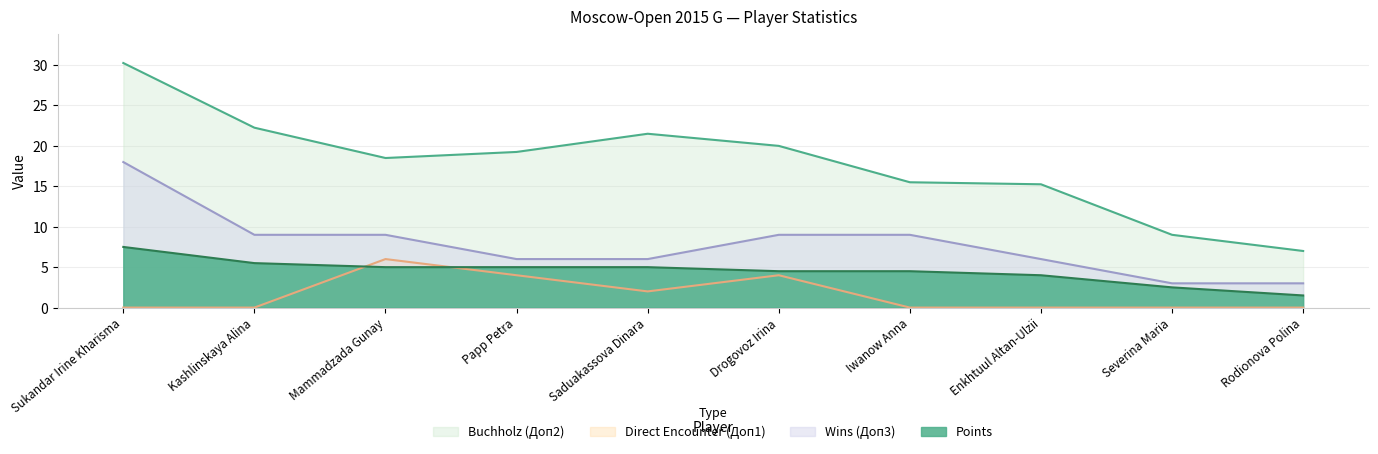

At Severina Maria, list the series in order from smallest to largest.

Direct Encounter (Доп1), Points, Wins (Доп3), Buchholz (Доп2)